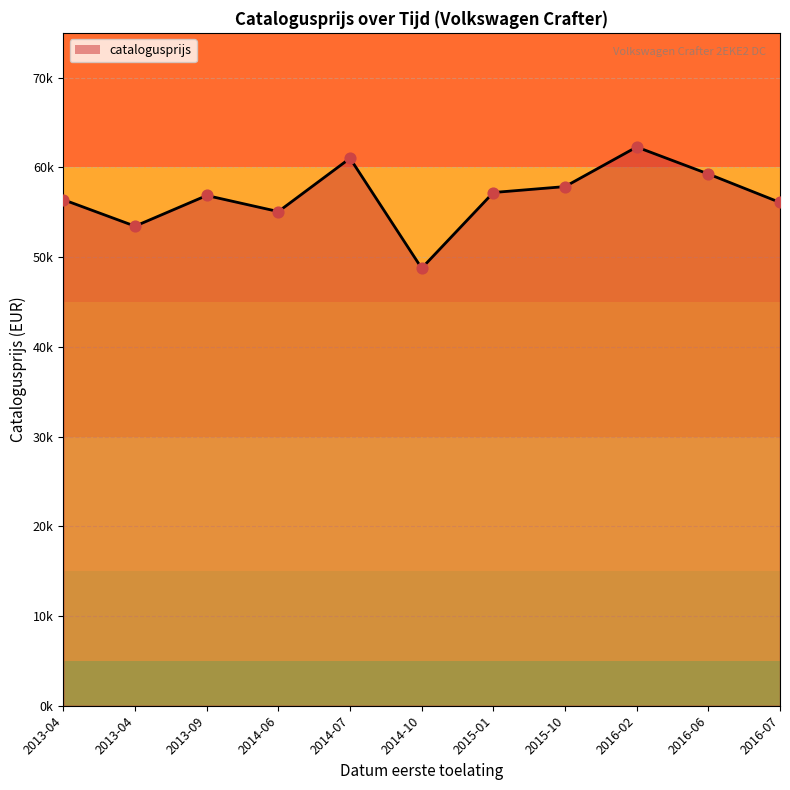

What is the change in value from 2014-06 to 2015-10?

+2785